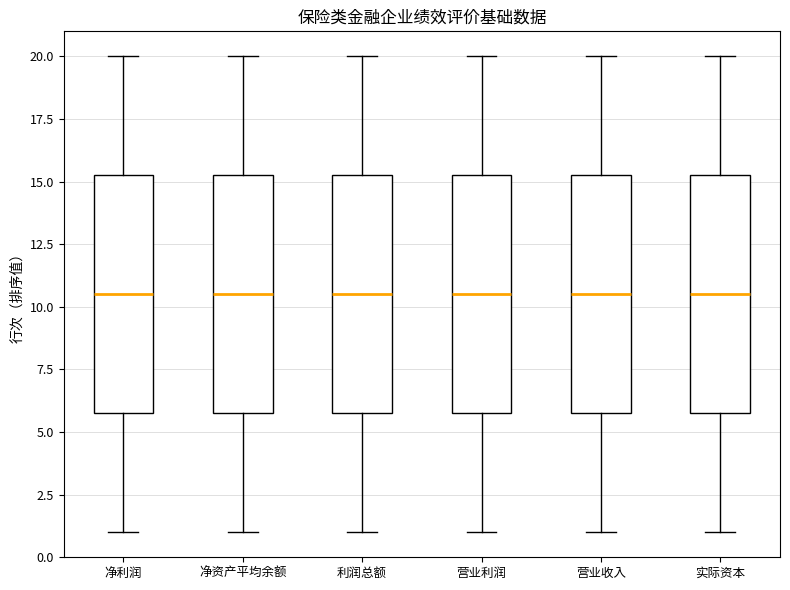

Where is the lower edge of the box for 实际资本 on the y-axis? The values are not printed on the chart, so give them approximately, as read against the axis.

6.0